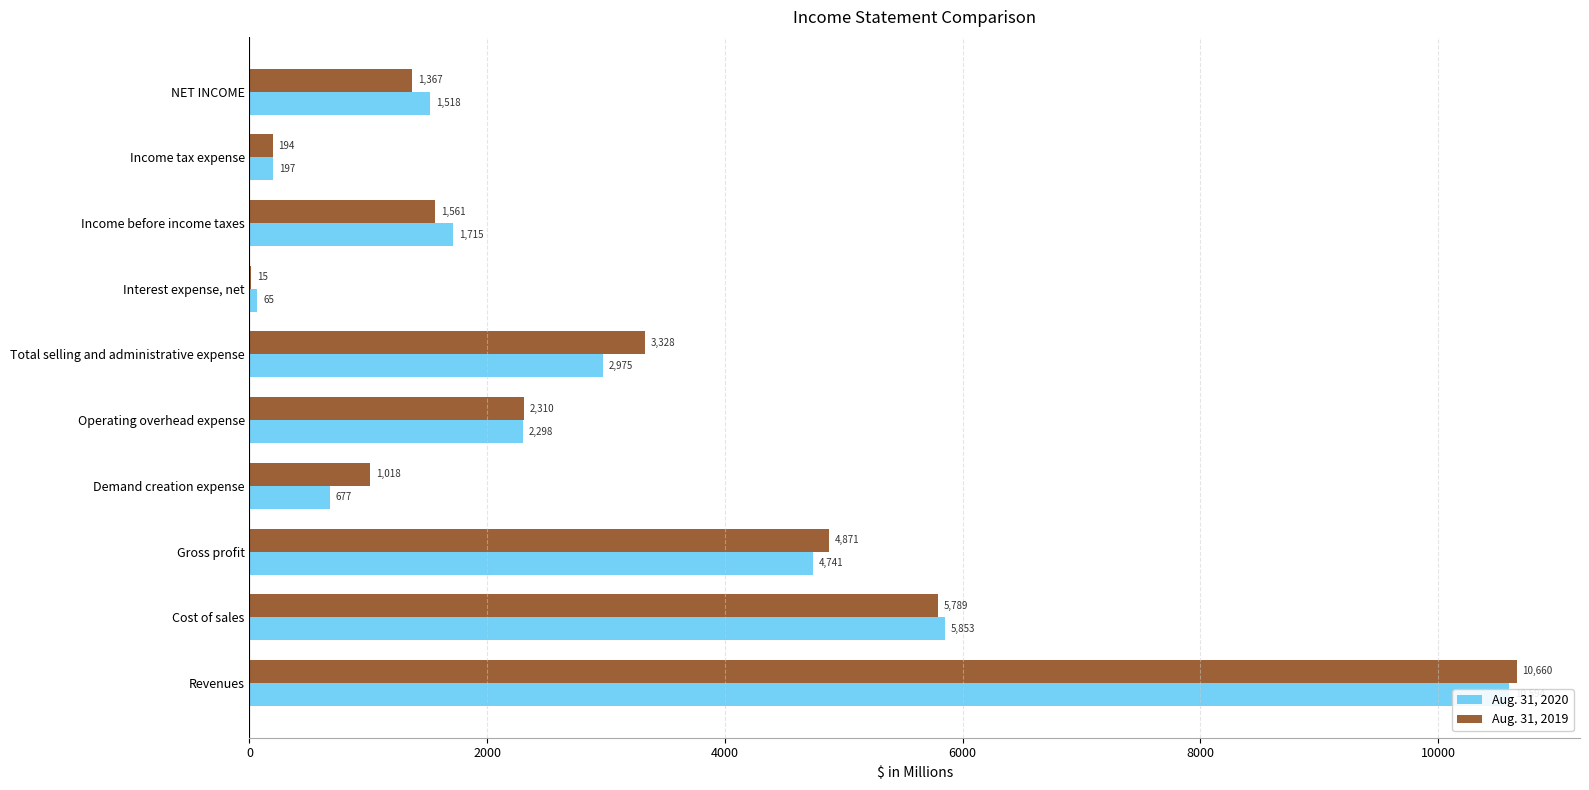

What is the average value of the Aug. 31, 2020 series?

3063